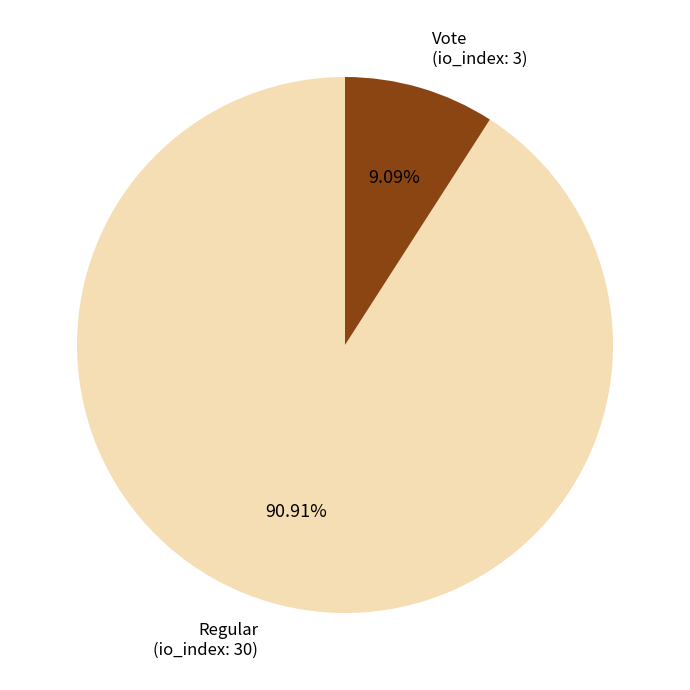

Is there a majority slice in this chart?

Yes